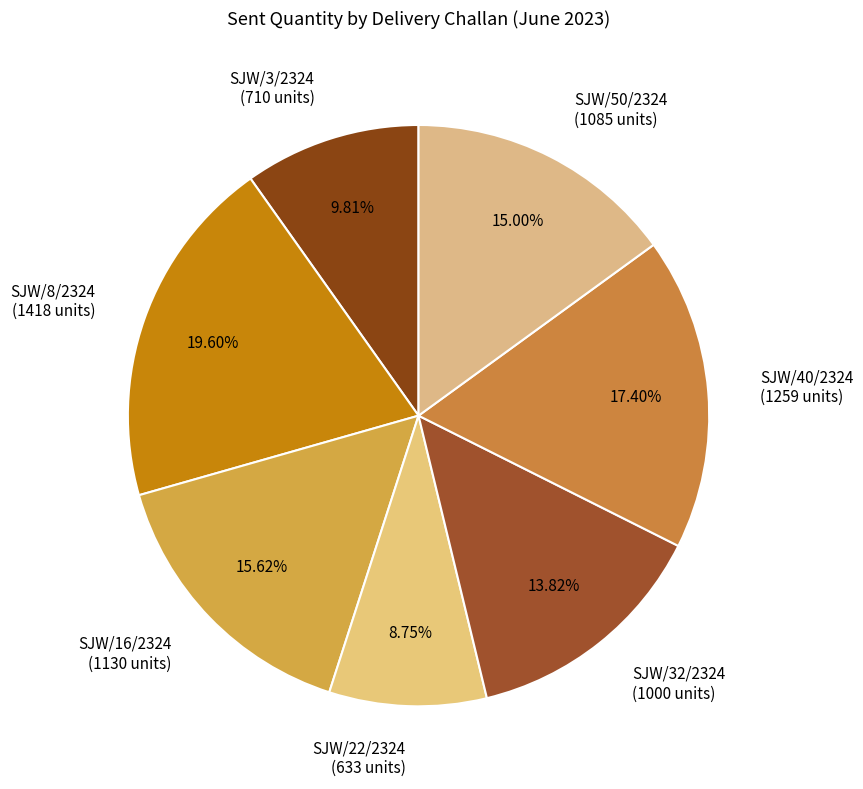

Does any single category account for the majority?

No